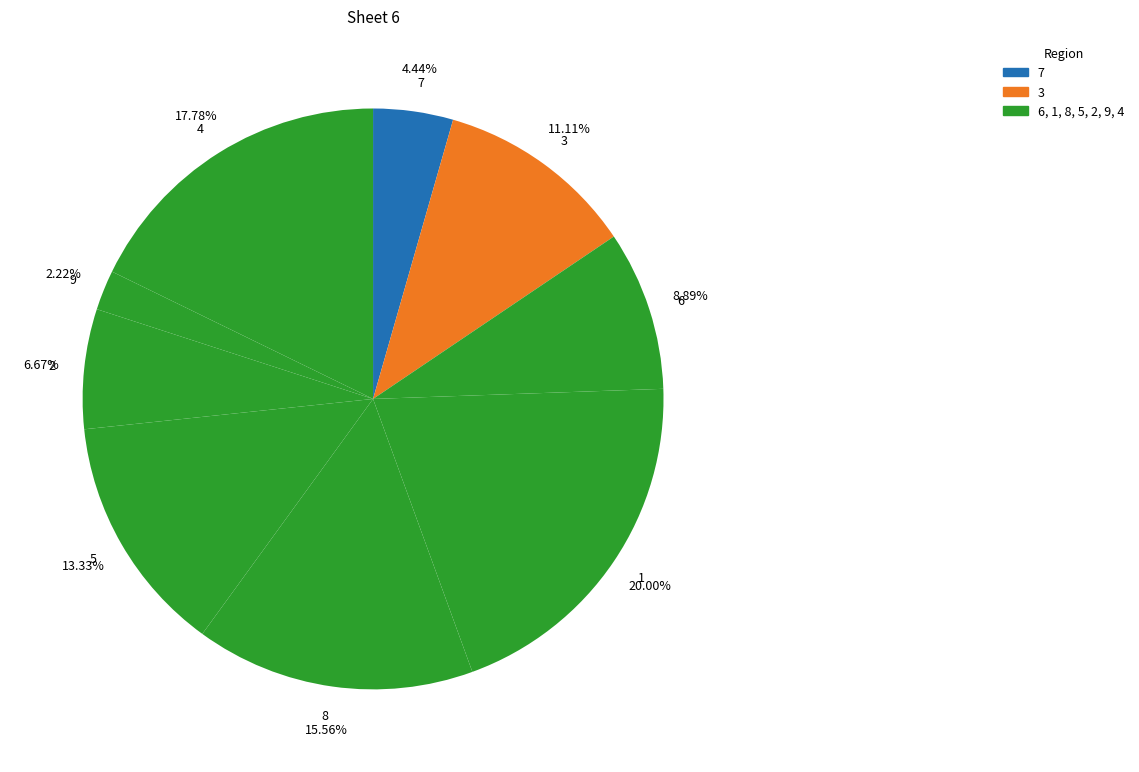

Which category has the smallest portion of the pie?

9